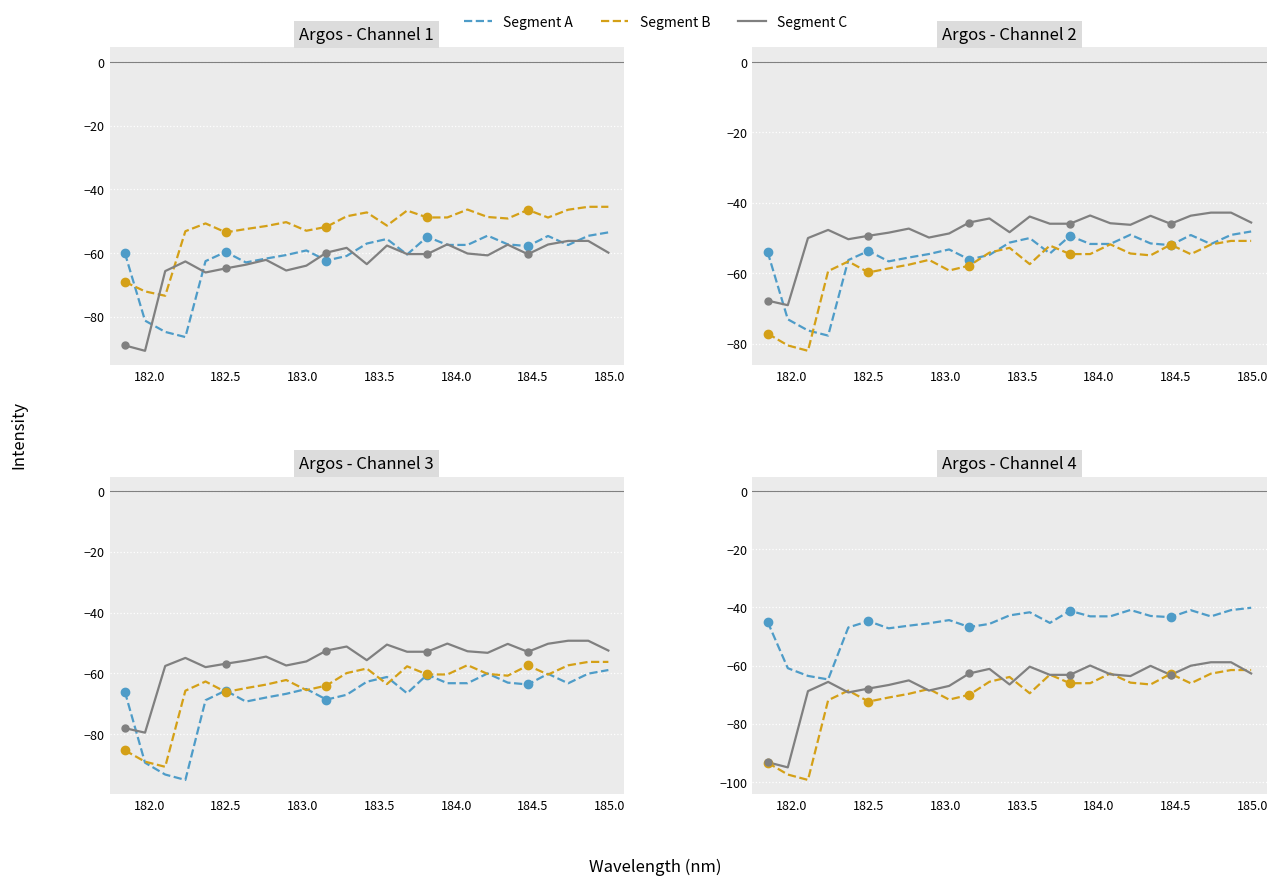

At how many categories does at least one series exceed -54?

22